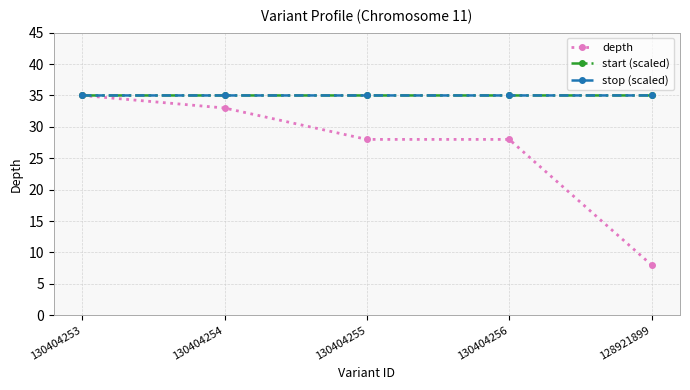

How many lines are shown in the chart?

3